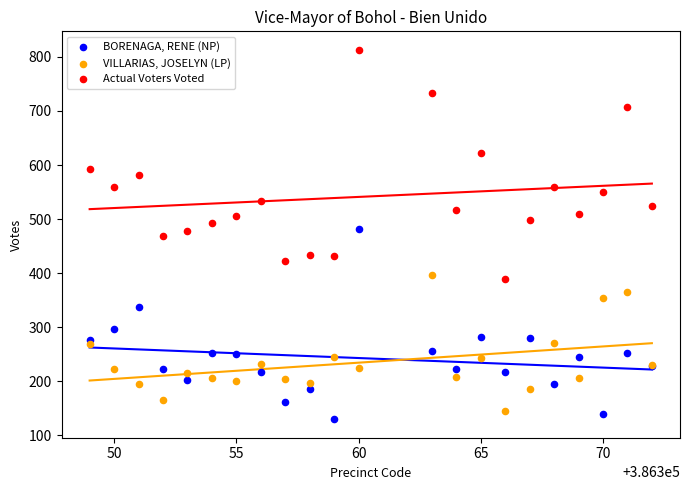

Which series has the largest Y range (max minus min)?

Actual Voters Voted